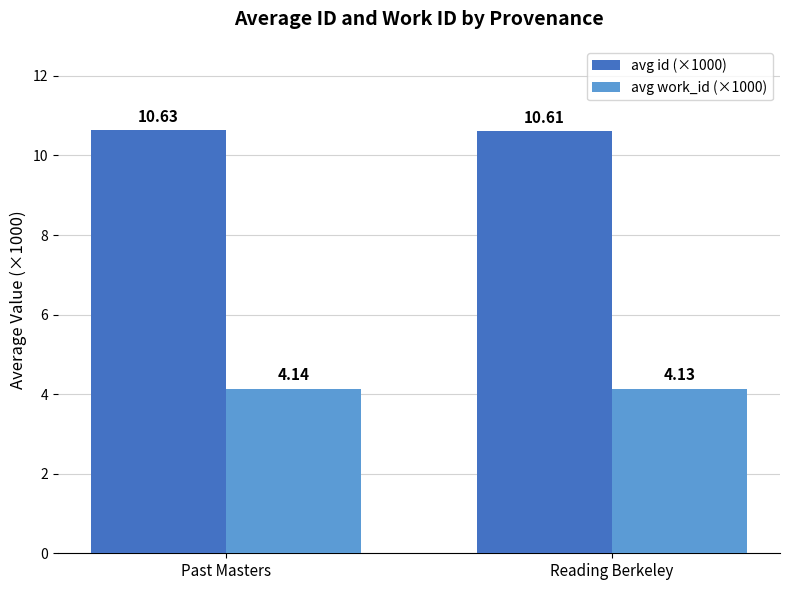

What position from the left is Reading Berkeley?

2